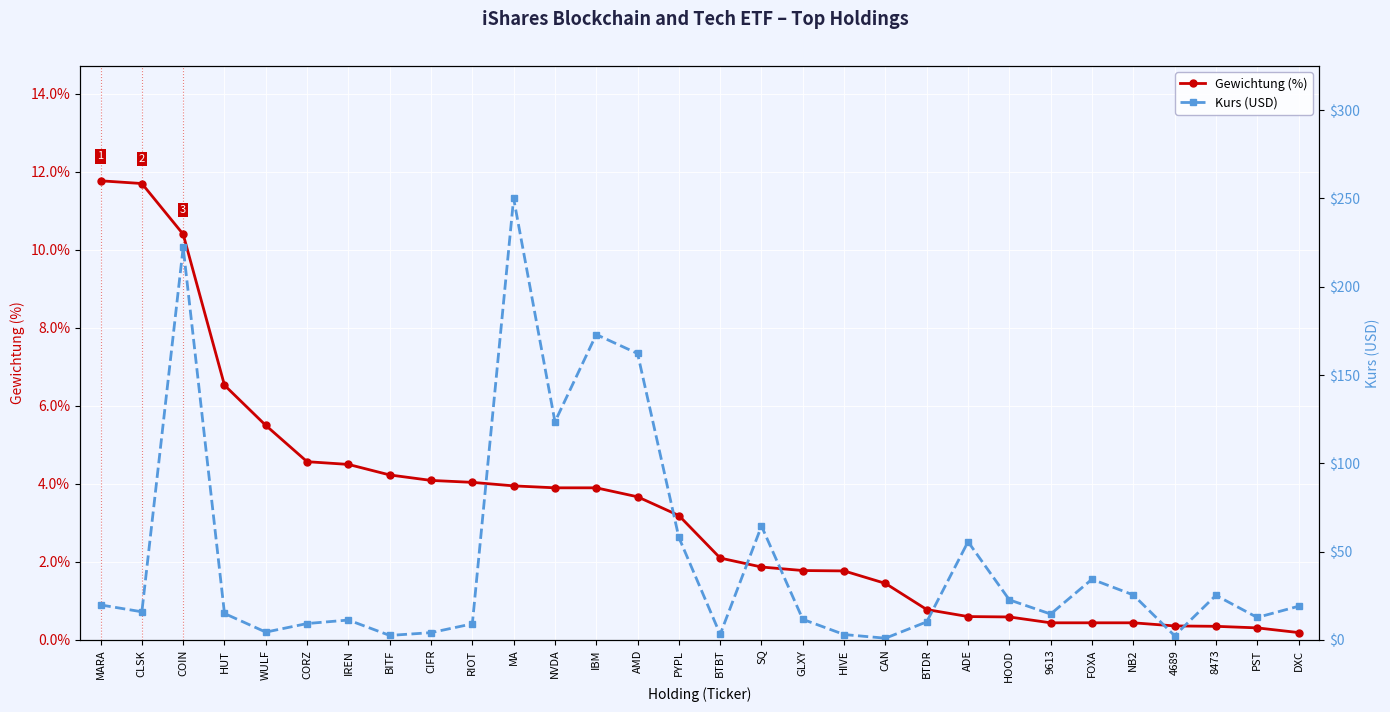

Which series has the widest spread of values?

Kurs (USD)